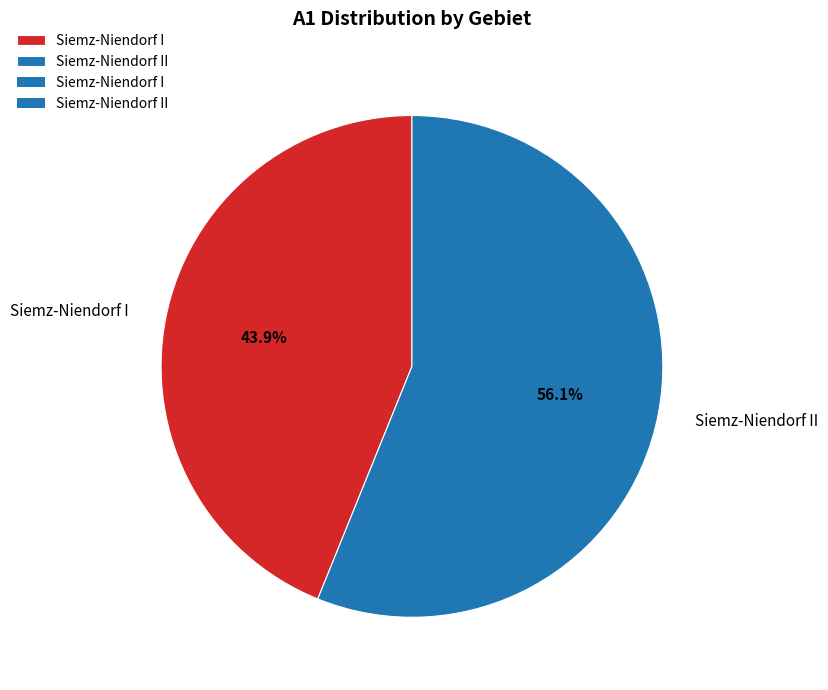

Count the number of slices in the pie.

2